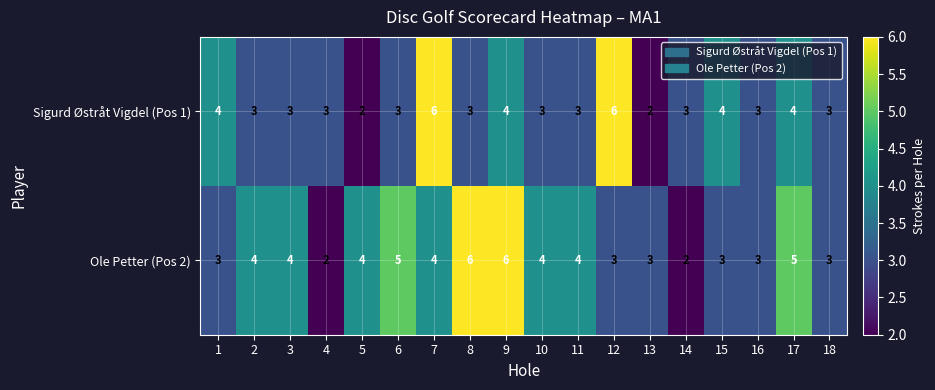

The value of Ole Petter (Pos 2) at 10 is 4. True or false?

True